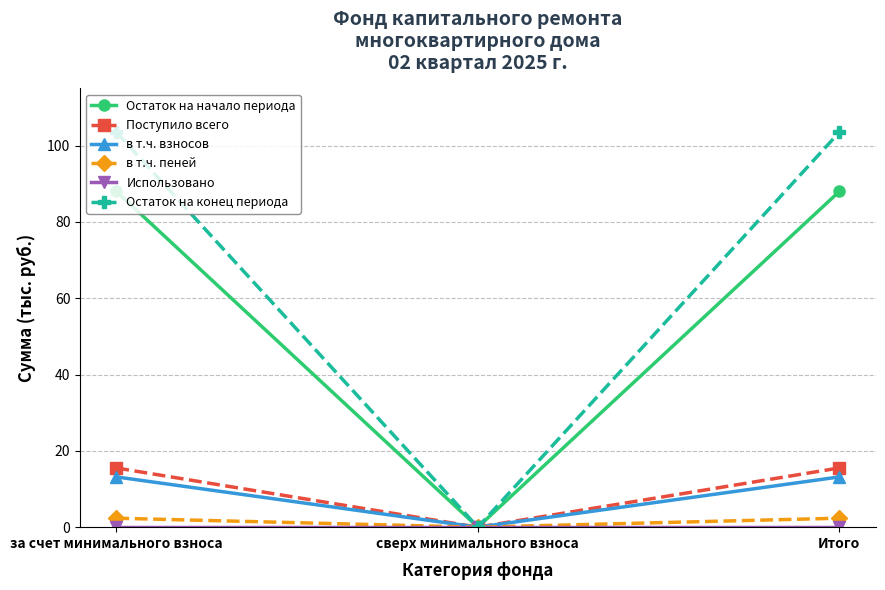

The value of в т.ч. взносов at за счет минимального взноса is 13.2. True or false?

True